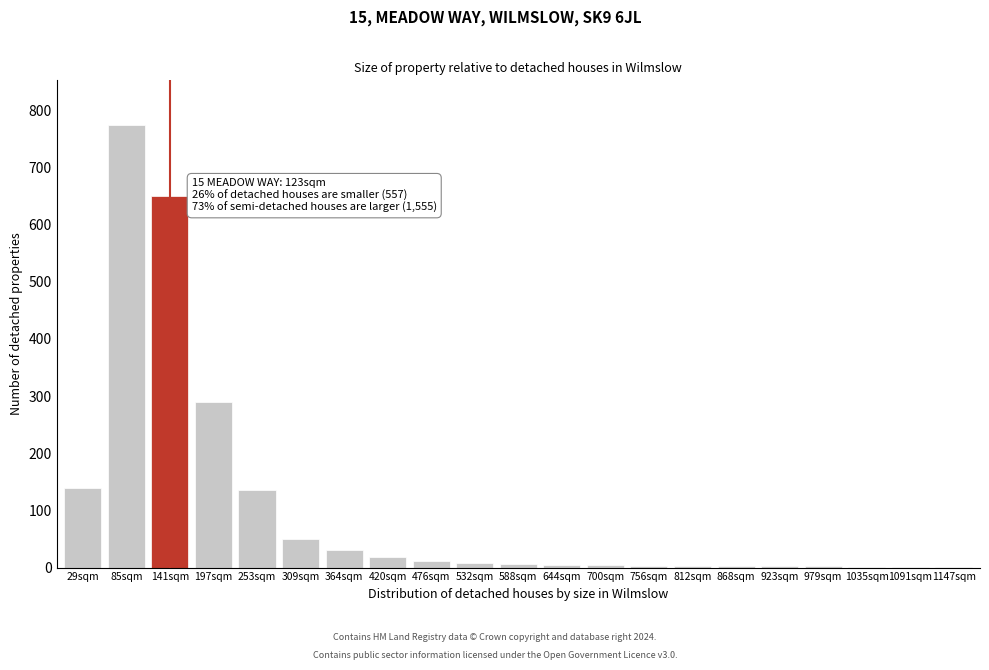

What is the sum of all values?

2138